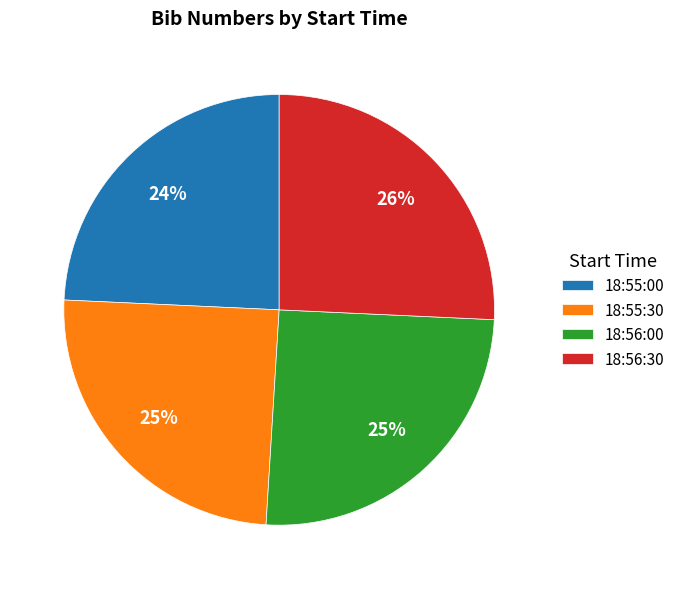

To the nearest percent, what percentage of the pie is 18:55:00?

24%